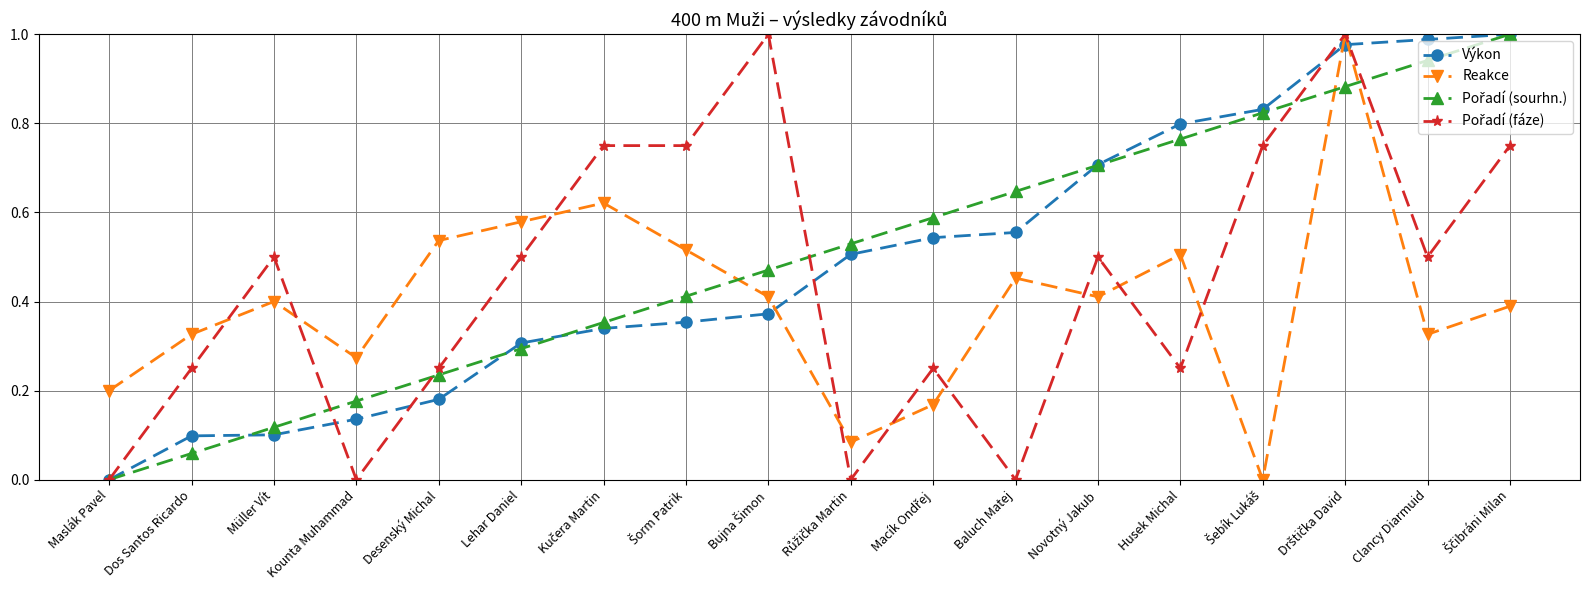

What is the total value across all series at Müller Vít?

1.1